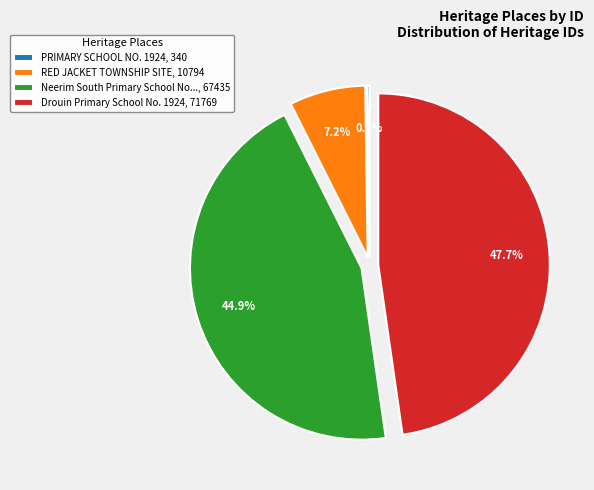

Which category has the biggest portion of the pie?

Drouin Primary School No. 1924, 71769